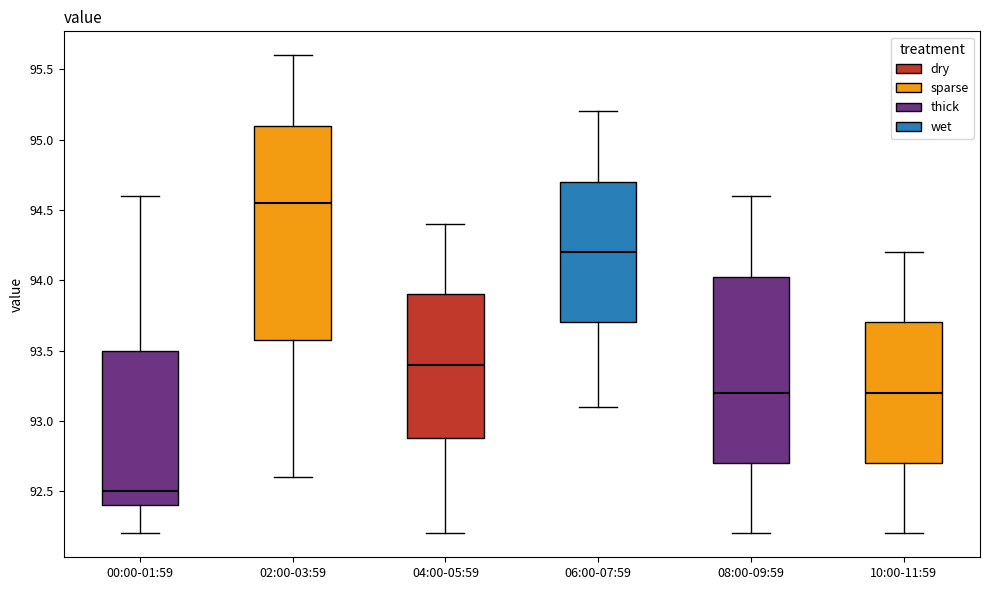

Which box is the tallest, from its lower edge to its upper edge?

02:00-03:59